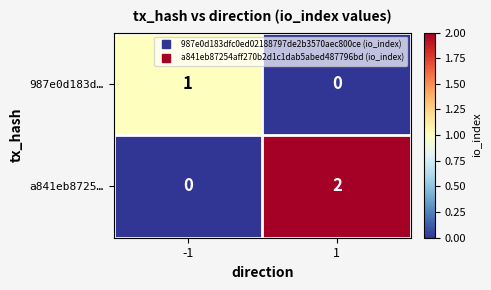

Which category has the highest value across all series?

1